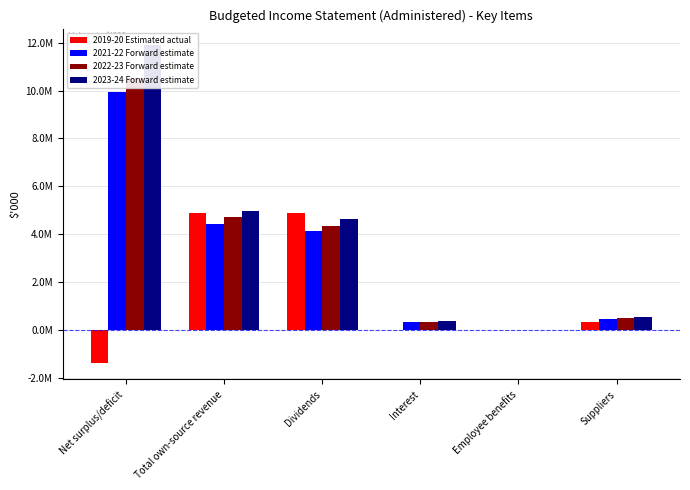

Rank the categories by 2022-23 Forward estimate value from highest to lowest.

Net surplus/deficit, Total own-source revenue, Dividends, Suppliers, Interest, Employee benefits